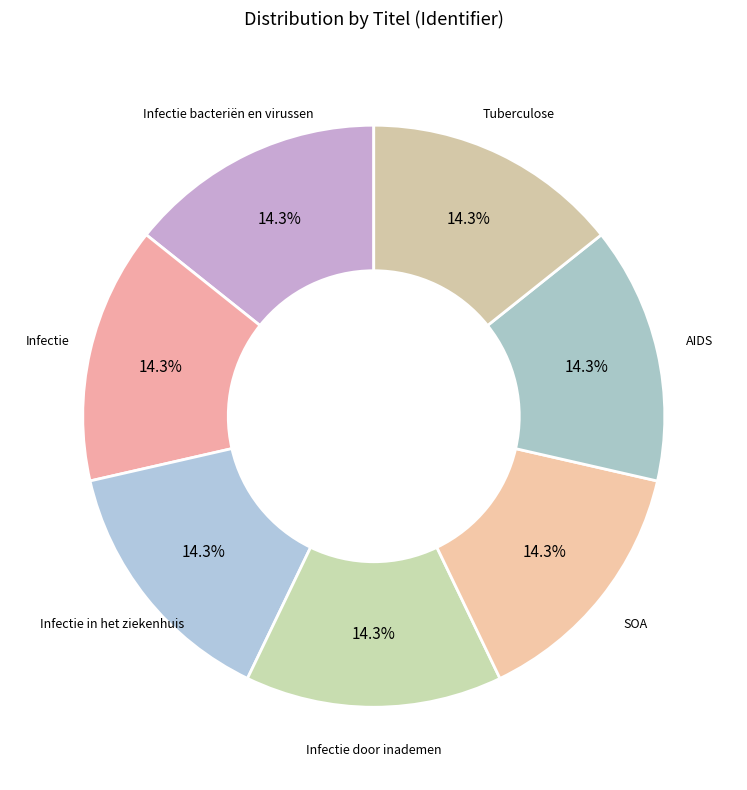

Count the number of slices in the pie.

7